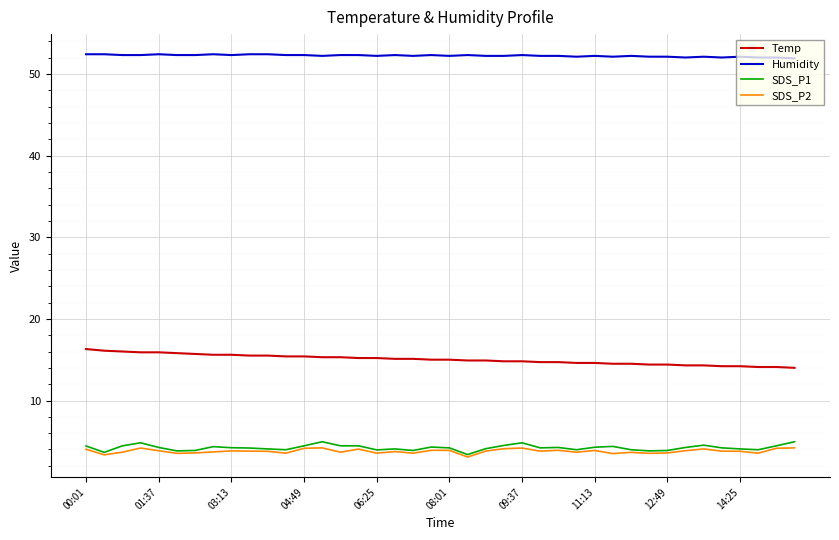

What is the highest value of the SDS_P1 series?

5.0